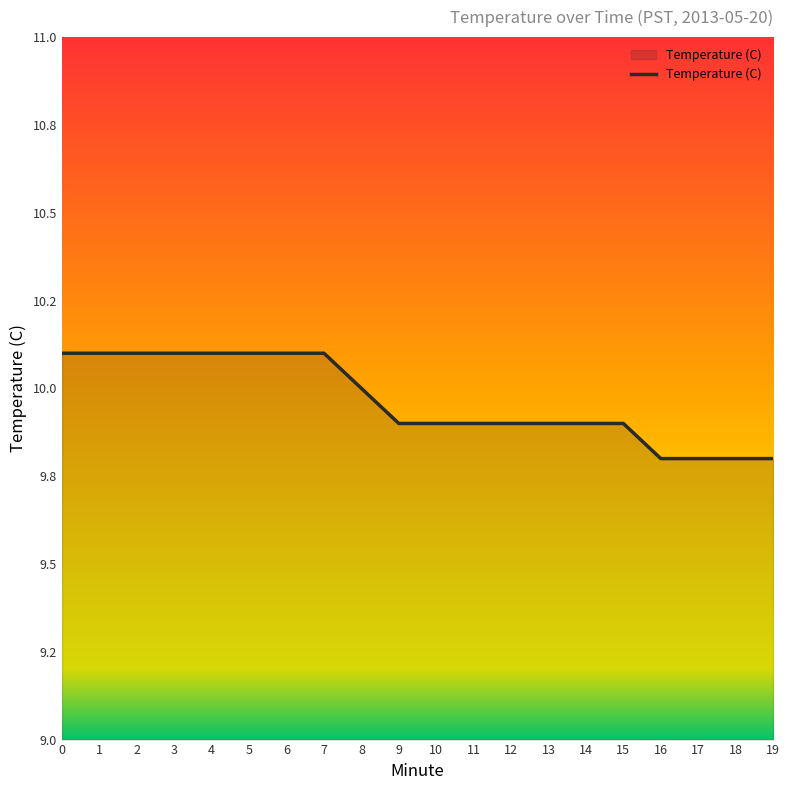

What is the ratio of the value at 2 to the value at 12?

1.0